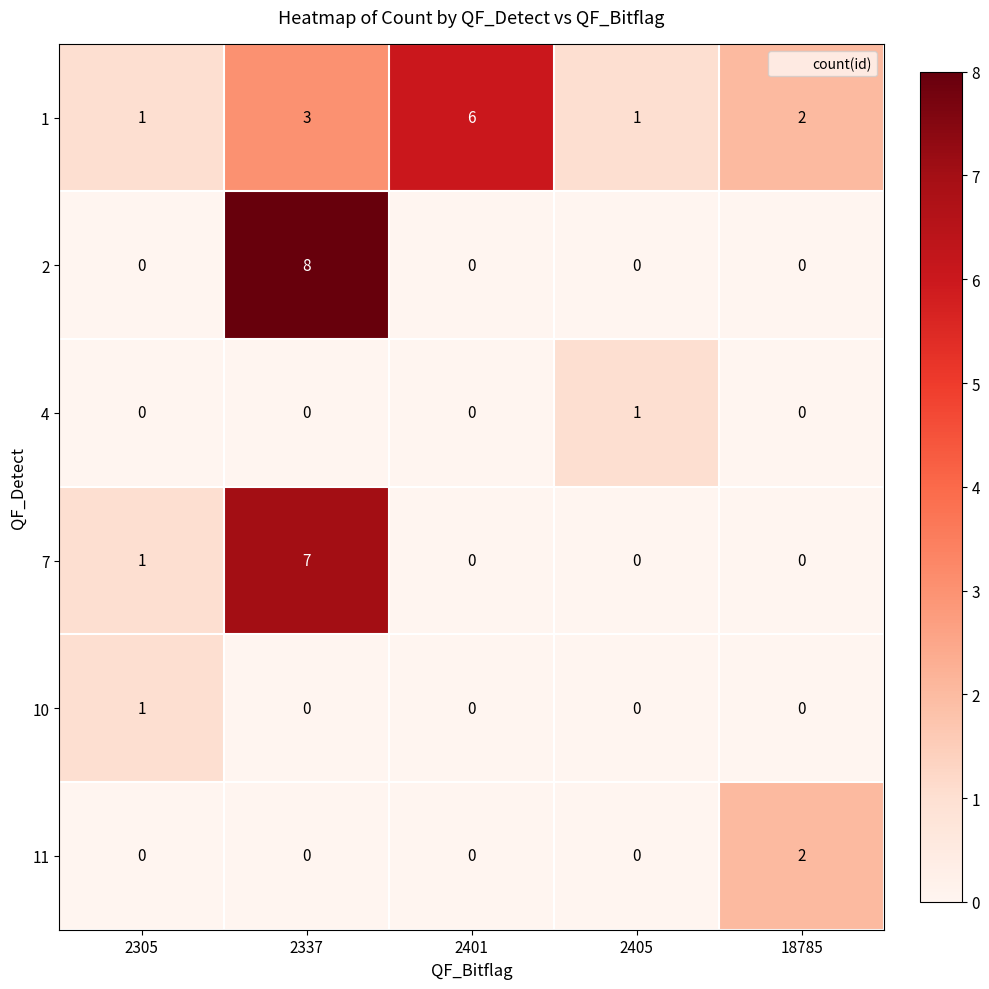

Which series has the largest range (max minus min)?

2